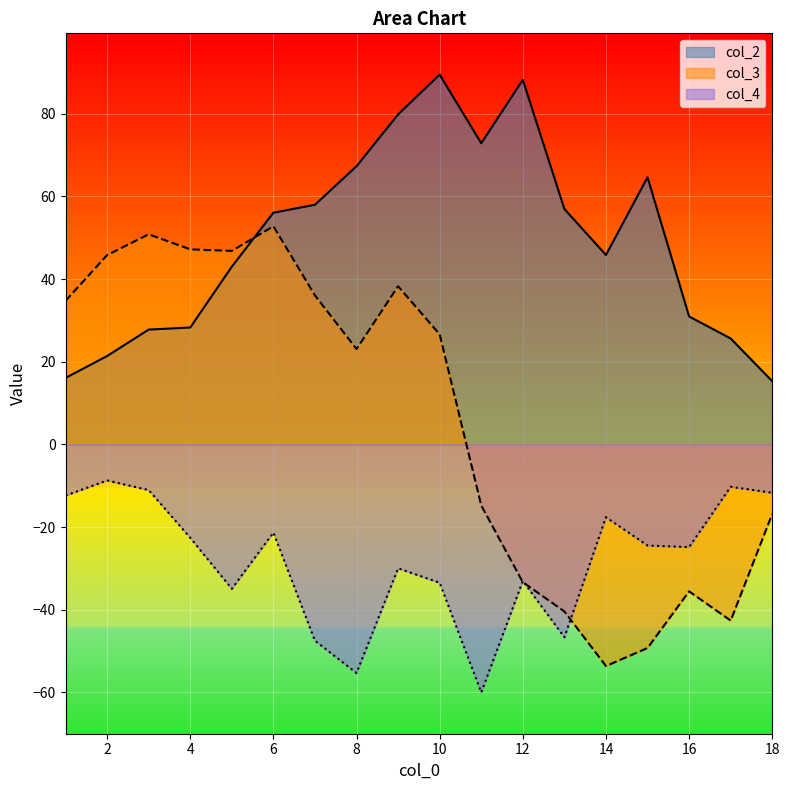

At 2, list the series in order from largest to smallest.

col_3, col_2, col_4